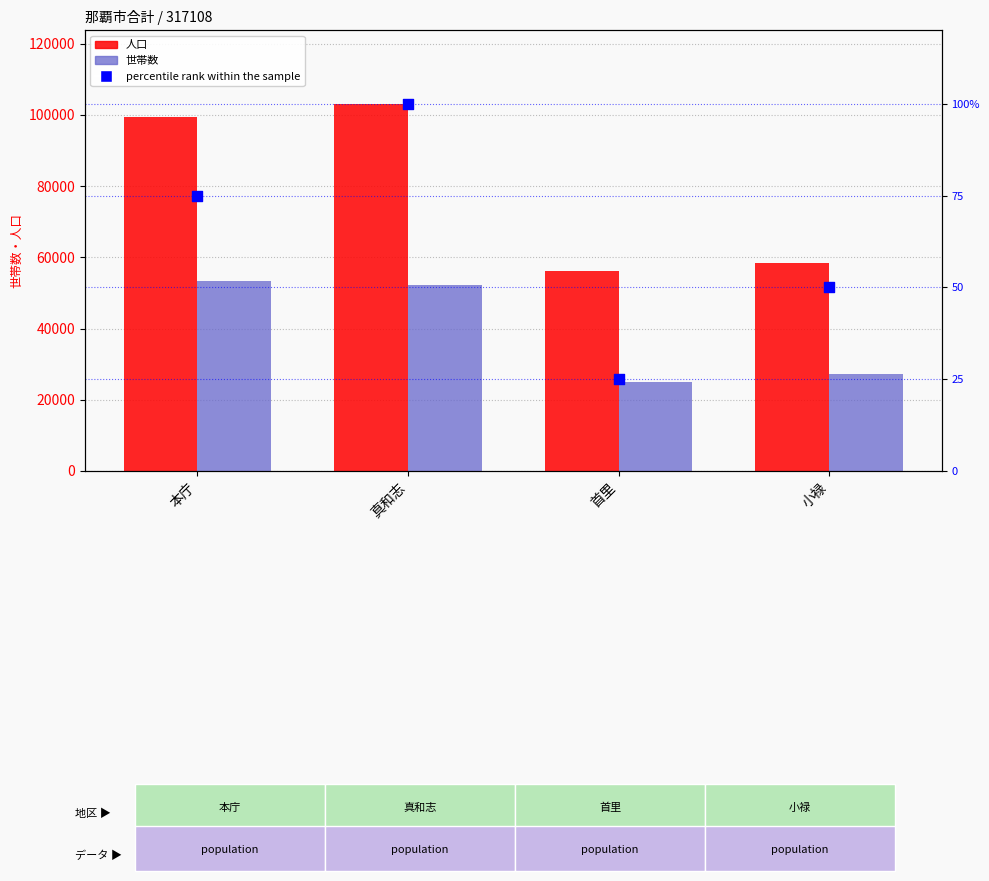

At how many categories does at least one series exceed 89265?

2